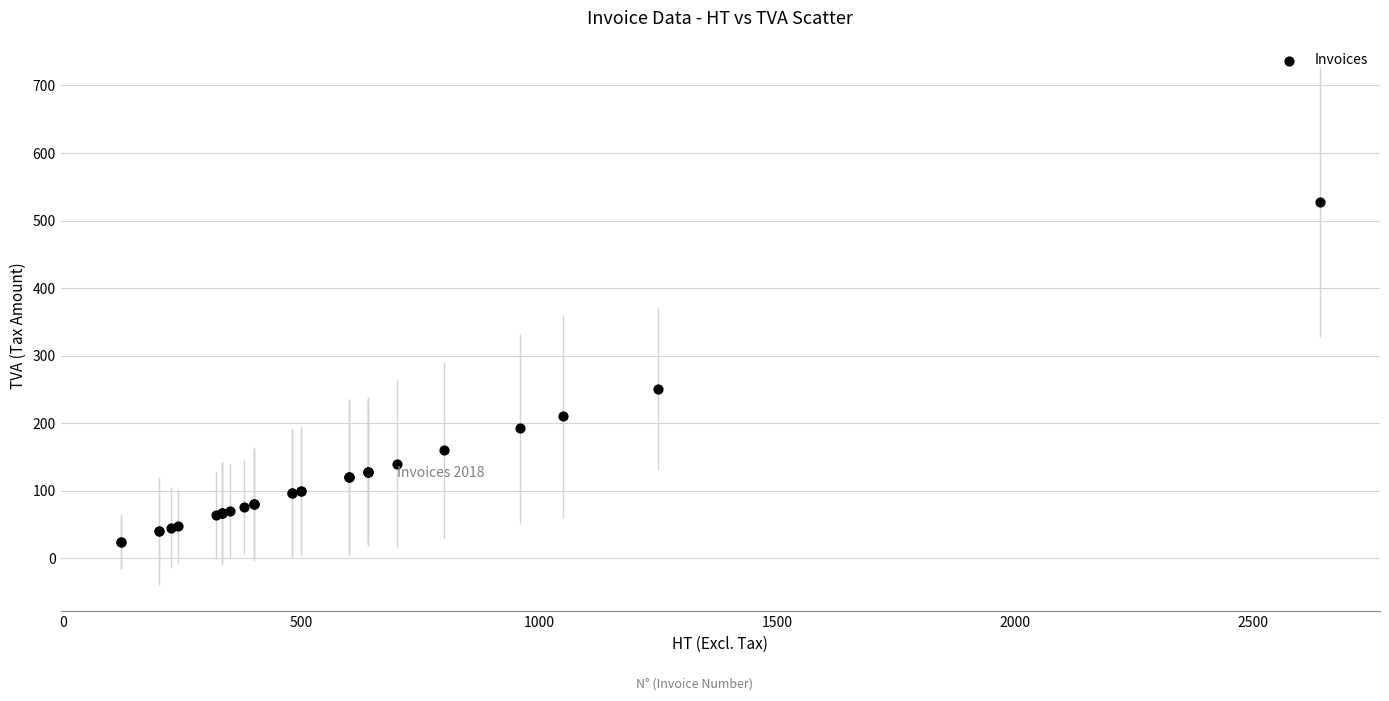

What Y value in the scatter plot is closest to 276?

250.0